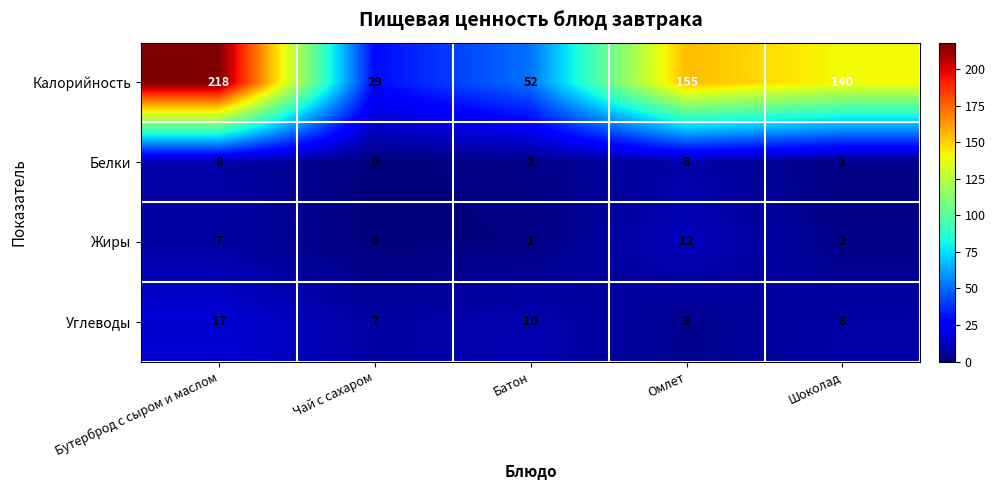

Count the number of data series in this chart.

4